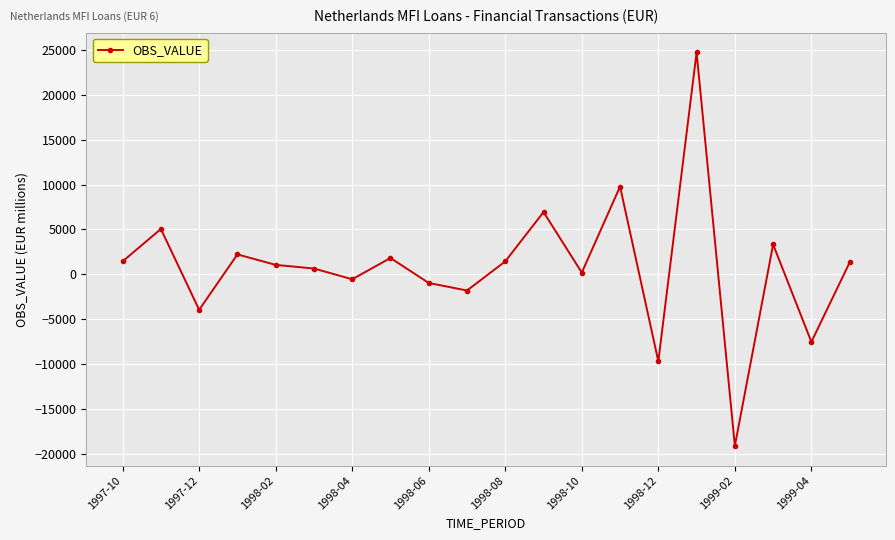

What is the difference between the second highest and minimum values?

28921.9